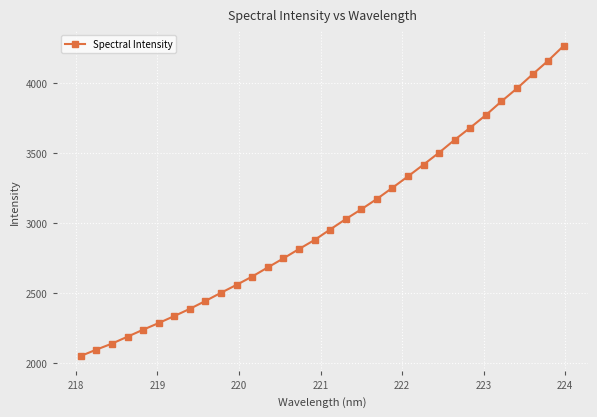

What is the average value?

3003.8